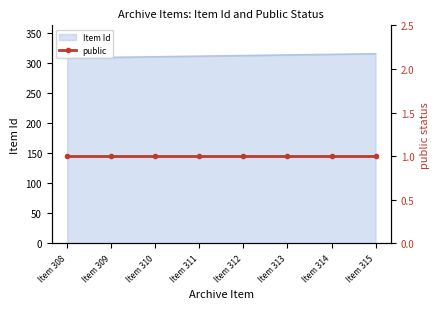

The Item Id series shows 498 at Item 314. True or false?

False